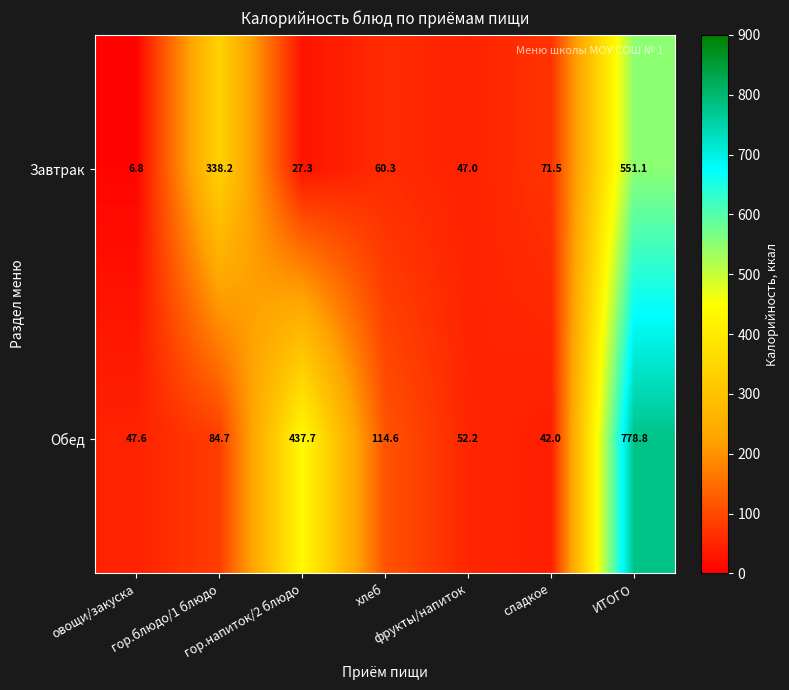

What is the difference between the maximum and minimum values in the Обед series?

736.8